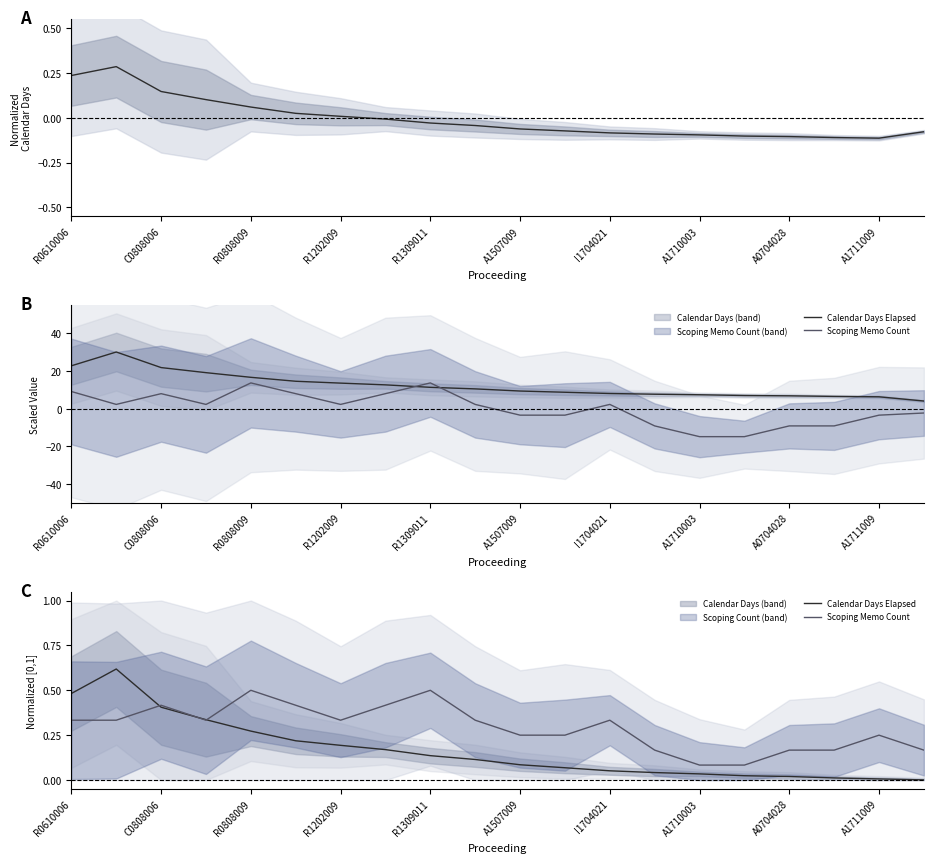

How many intersections are there between Scoping Memo Count and Calendar Days Elapsed?

3